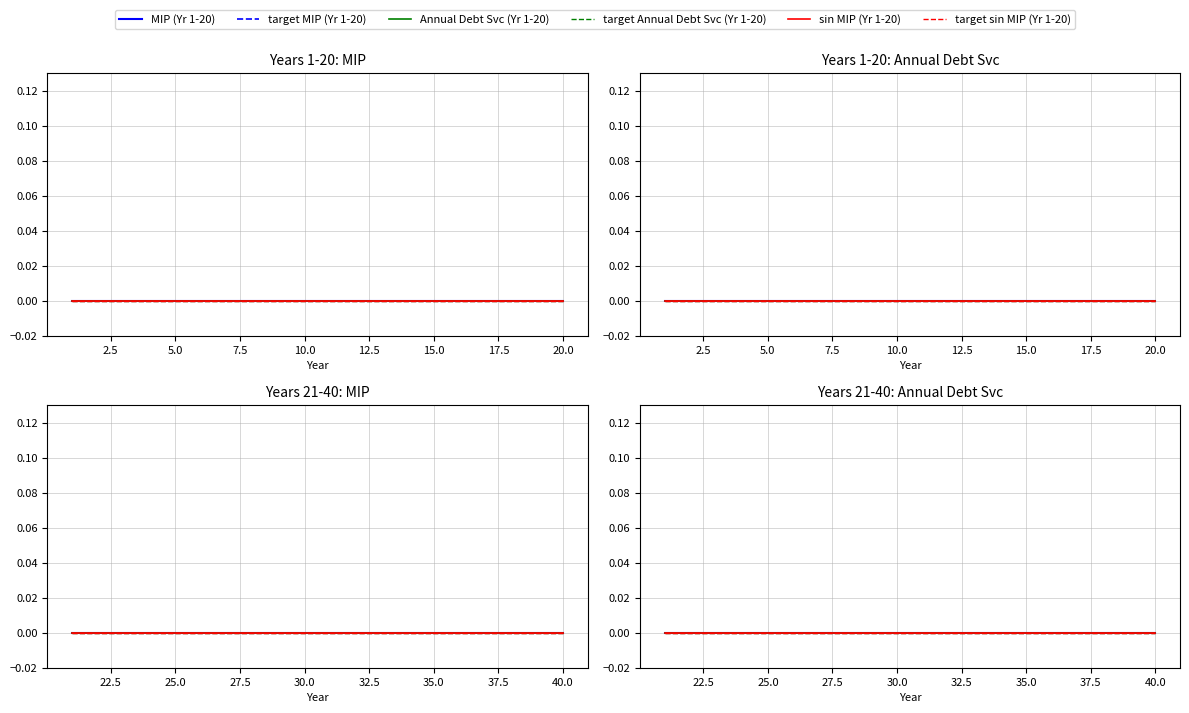

Reading right to left, transcribe all the data shown in this chart.

Year: 20=20	19=19	18=18	17=17	16=16	15=15	14=14	13=13	12=12	11=11	10=10	9=9	8=8	7=7	6=6	5=5	4=4	3=3	2=2	1=1
MIP (Year 1-20): 20=0	19=0	18=0	17=0	16=0	15=0	14=0	13=0	12=0	11=0	10=0	9=0	8=0	7=0	6=0	5=0	4=0	3=0	2=0	1=0
Annual Debt Svc (Year 1-20): 20=0	19=0	18=0	17=0	16=0	15=0	14=0	13=0	12=0	11=0	10=0	9=0	8=0	7=0	6=0	5=0	4=0	3=0	2=0	1=0
Year (21-40): 20=40	19=39	18=38	17=37	16=36	15=35	14=34	13=33	12=32	11=31	10=30	9=29	8=28	7=27	6=26	5=25	4=24	3=23	2=22	1=21
MIP (Year 21-40): 20=0	19=0	18=0	17=0	16=0	15=0	14=0	13=0	12=0	11=0	10=0	9=0	8=0	7=0	6=0	5=0	4=0	3=0	2=0	1=0
Annual Debt Svc (Year 21-40): 20=0	19=0	18=0	17=0	16=0	15=0	14=0	13=0	12=0	11=0	10=0	9=0	8=0	7=0	6=0	5=0	4=0	3=0	2=0	1=0